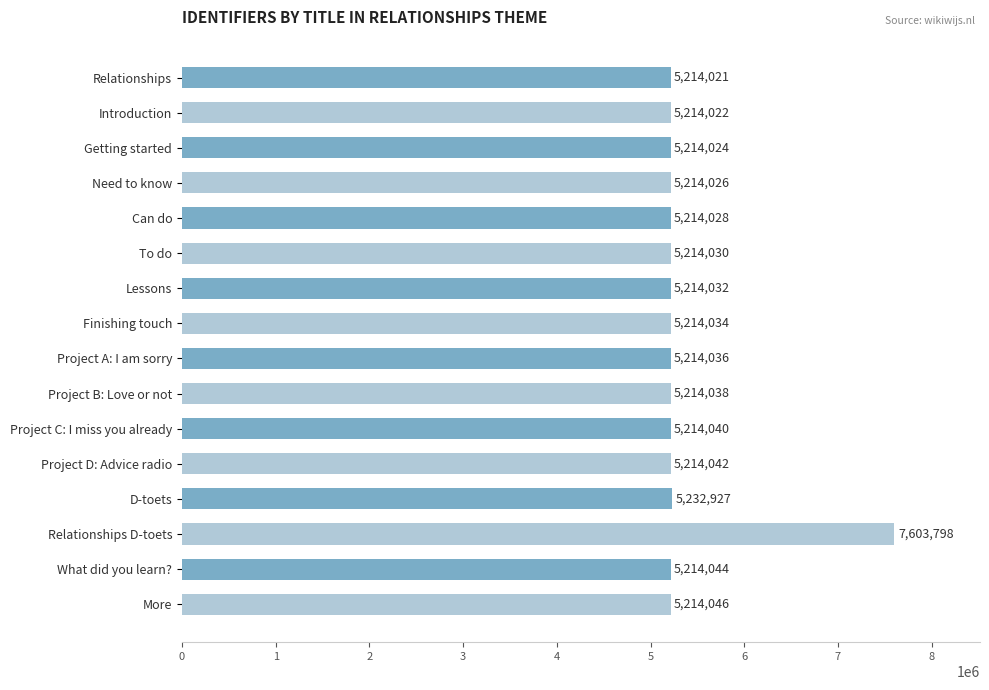

Are the bars grouped side by side (vs. stacked)?

No